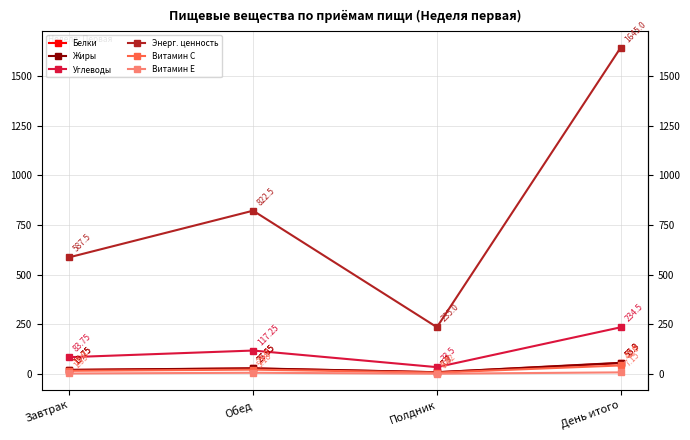

True or false: Белки has a value of 26.9 at Обед.

True